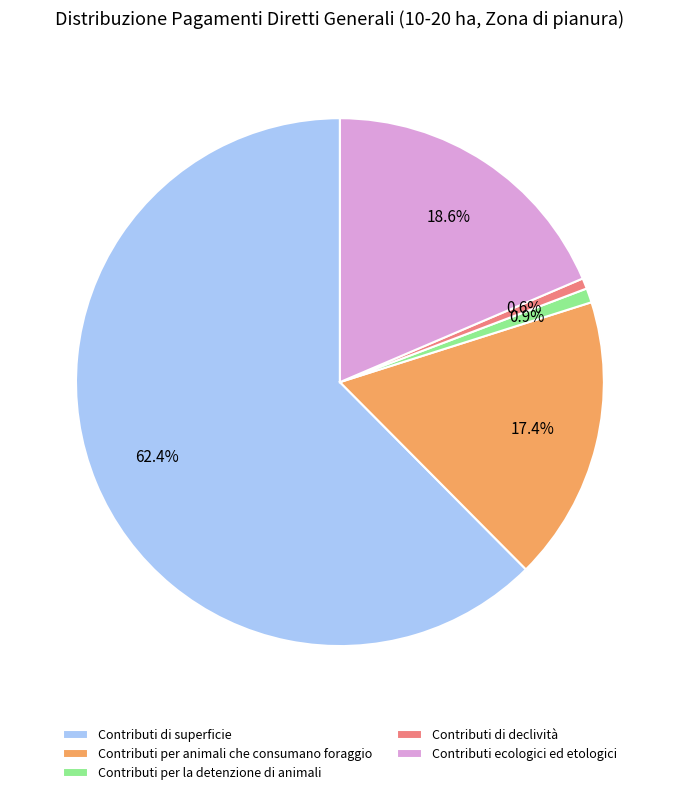

What is the total percentage of Contributi per animali che consumano foraggio and Contributi per la detenzione di animali?

18.3%